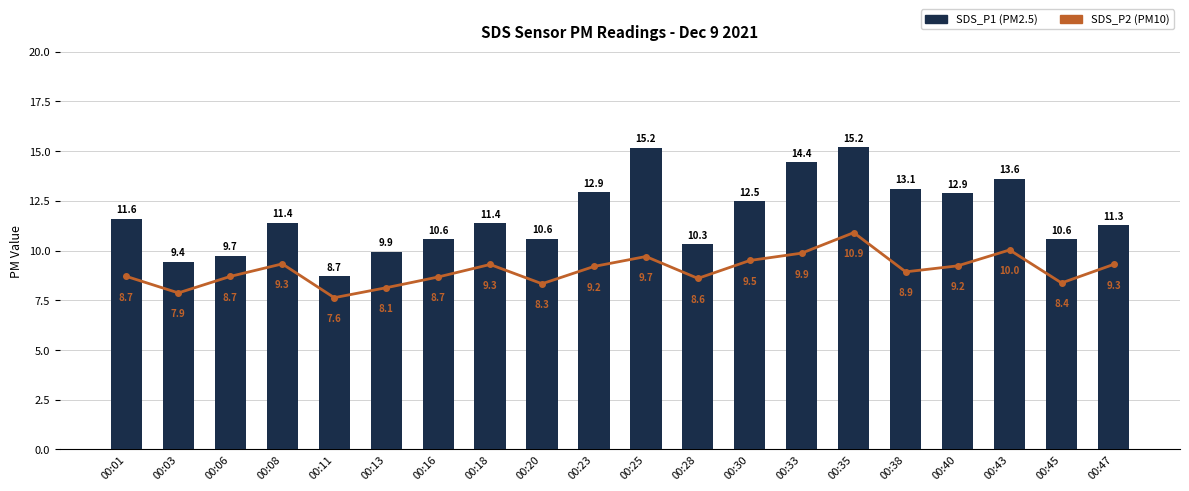

What are all the series names shown in the legend?

SDS_P2 (PM10), SDS_P1 (PM2.5)